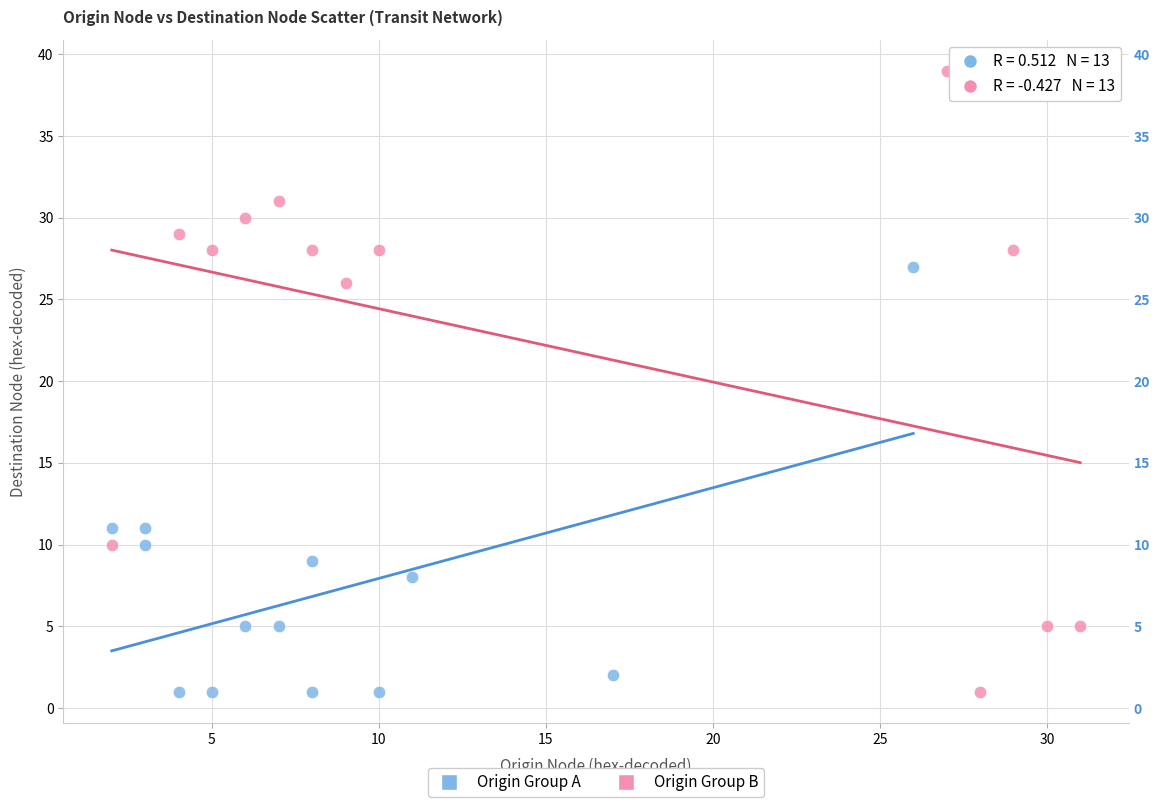

Which series contains the highest Y value?

Origin Group B